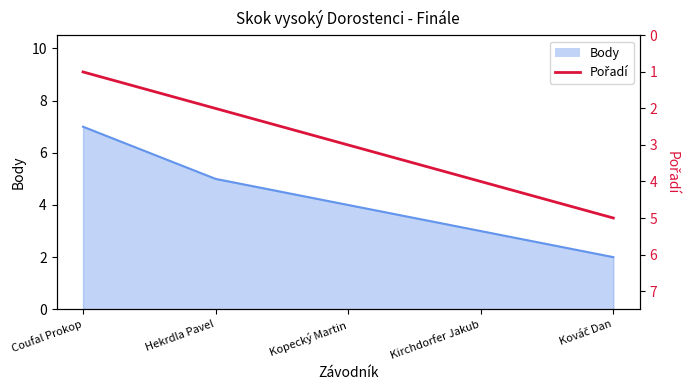

True or false: there are more than 2 points higher than both neighbors.

False